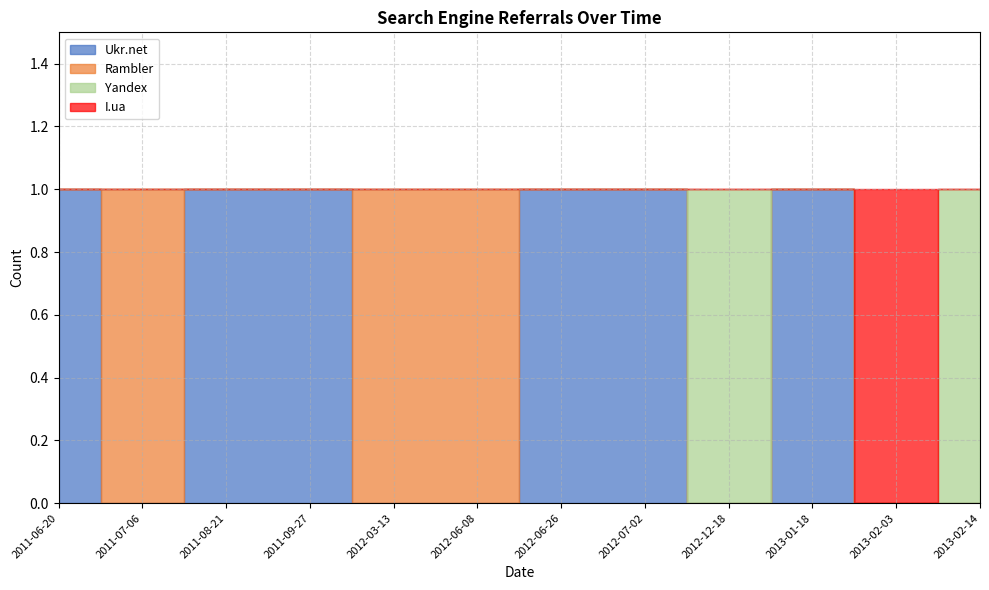

List the labels in order of I.ua value, smallest first.

2011-06-20, 2011-07-06, 2011-08-21, 2011-09-27, 2012-03-13, 2012-06-08, 2012-06-26, 2012-07-02, 2012-12-18, 2013-01-18, 2013-02-14, 2013-02-03